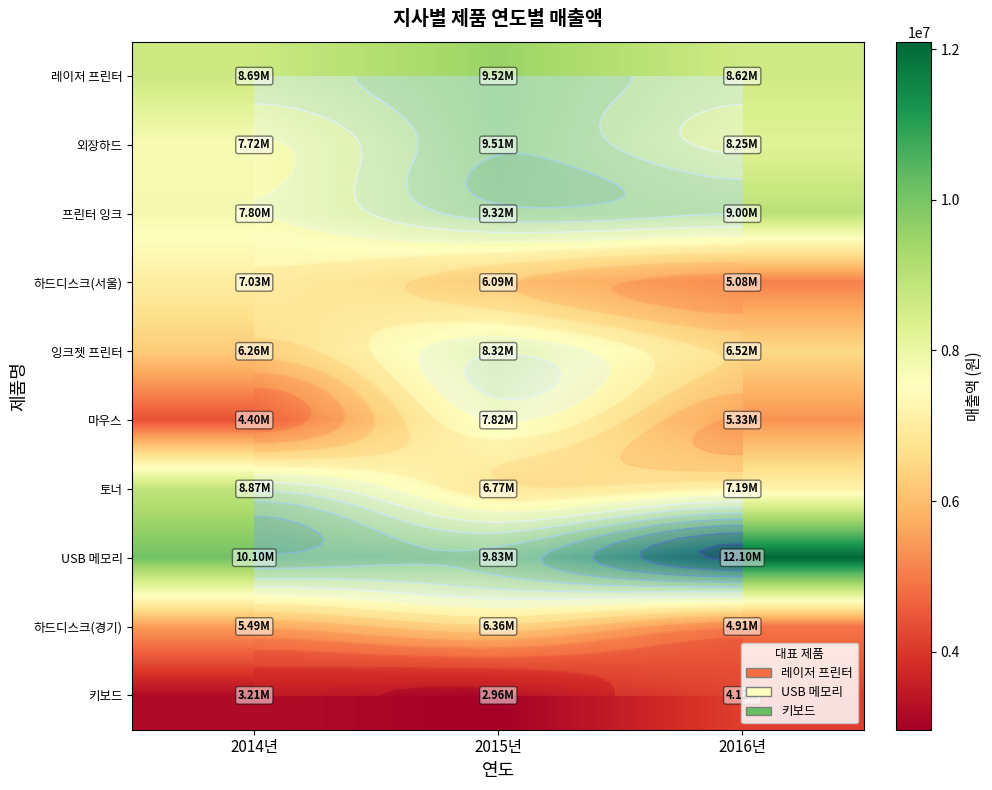

How many distinct data groups are displayed?

10